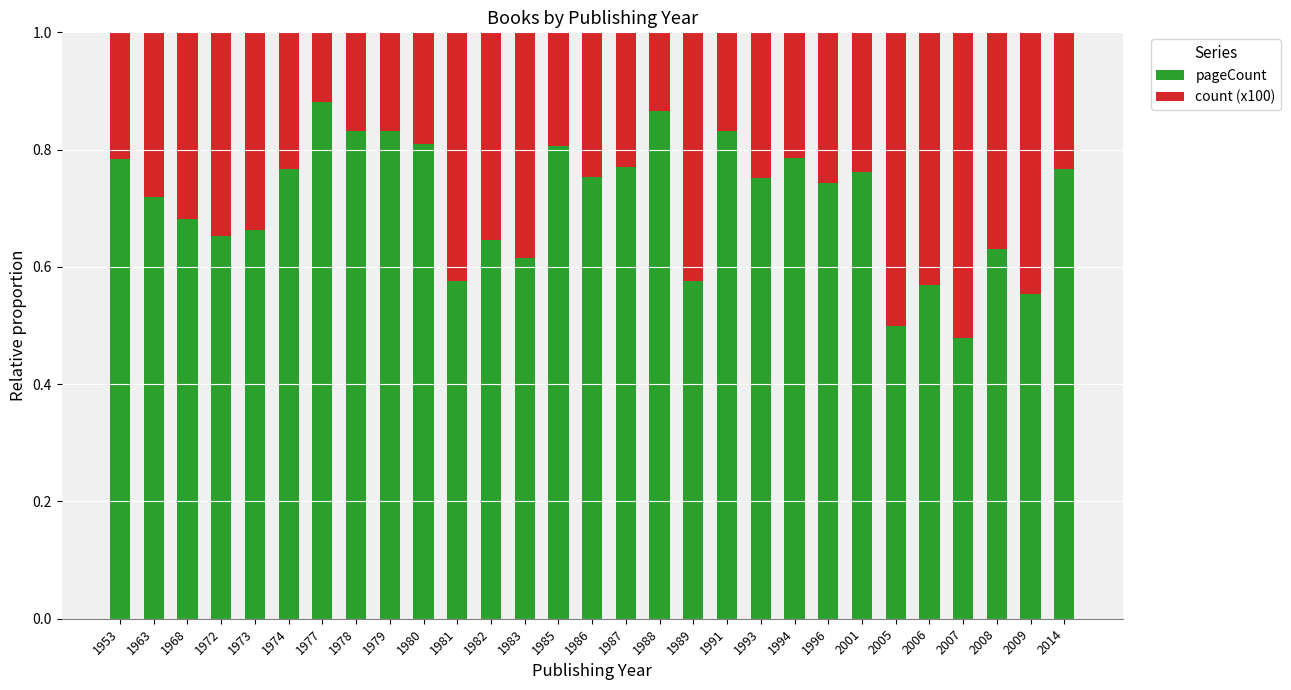

At which label does pageCount reach its minimum?

2007